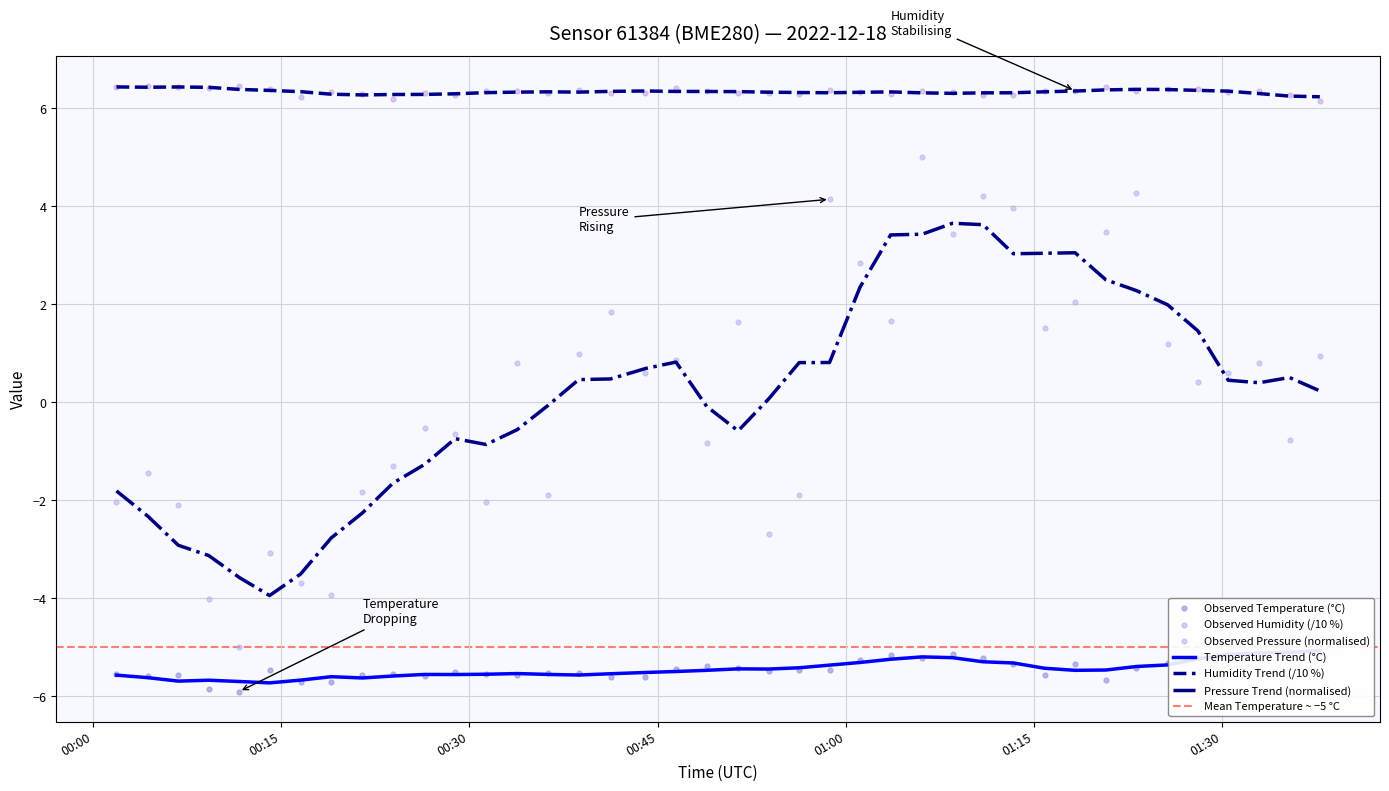

Which series contains the highest Y value?

Humidity